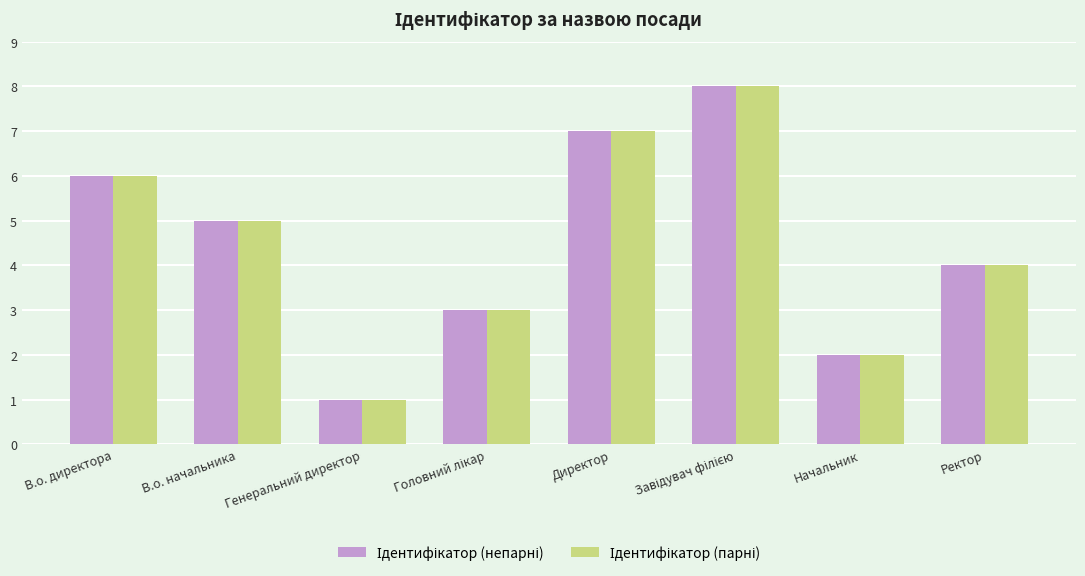

What is the total value across all series at В.о. директора?

12